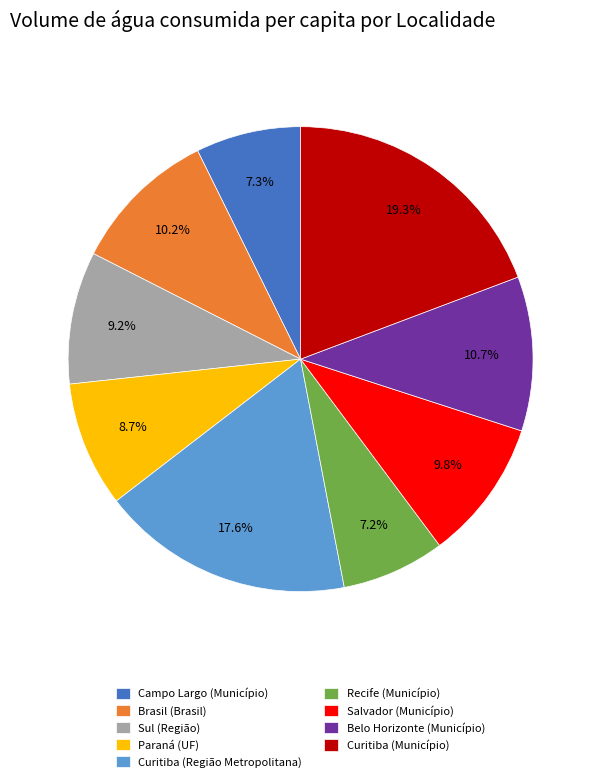

Count the number of slices in the pie.

9